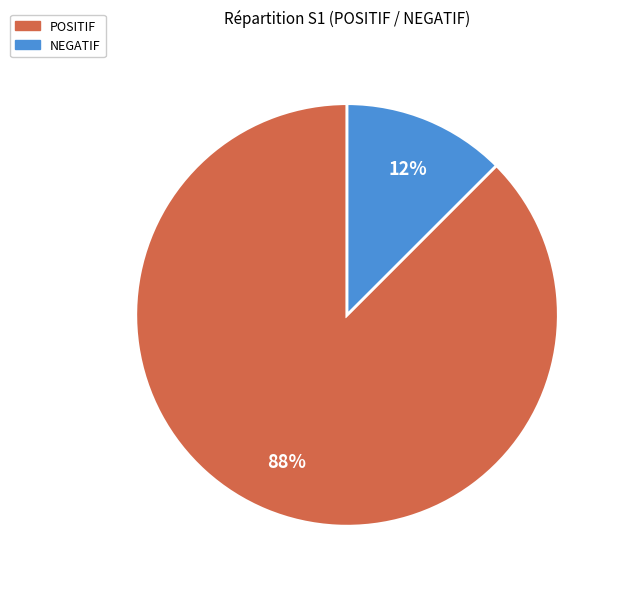

Which has a higher value, POSITIF or NEGATIF?

POSITIF